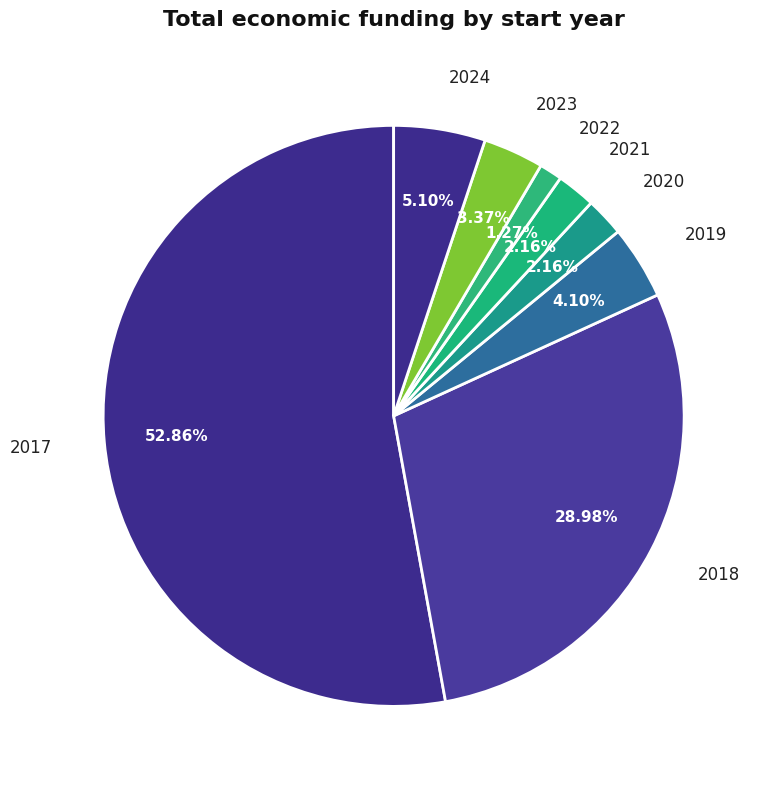

Which category has the biggest portion of the pie?

2017